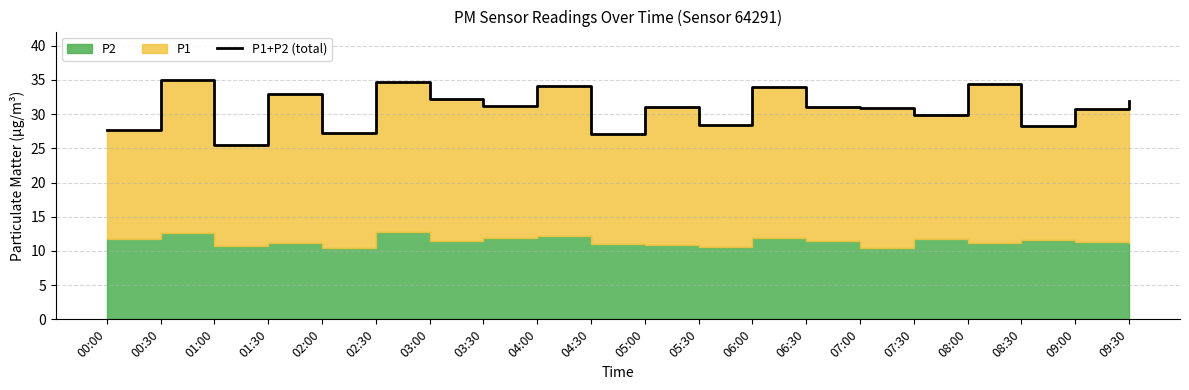

What is the value of the 7th point from the left?

32.3